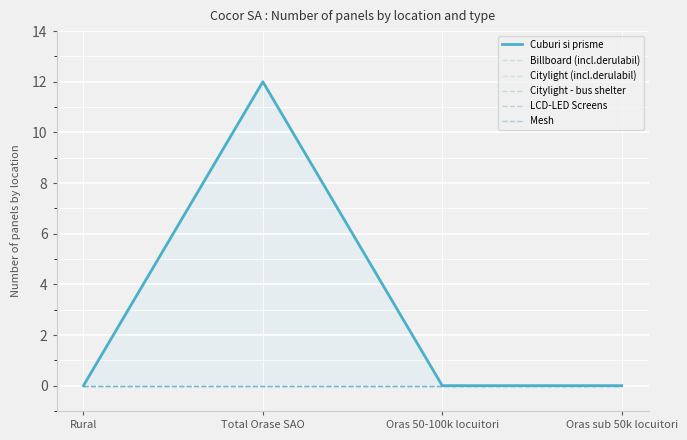

At which category does the chart reach its minimum across all series?

Rural